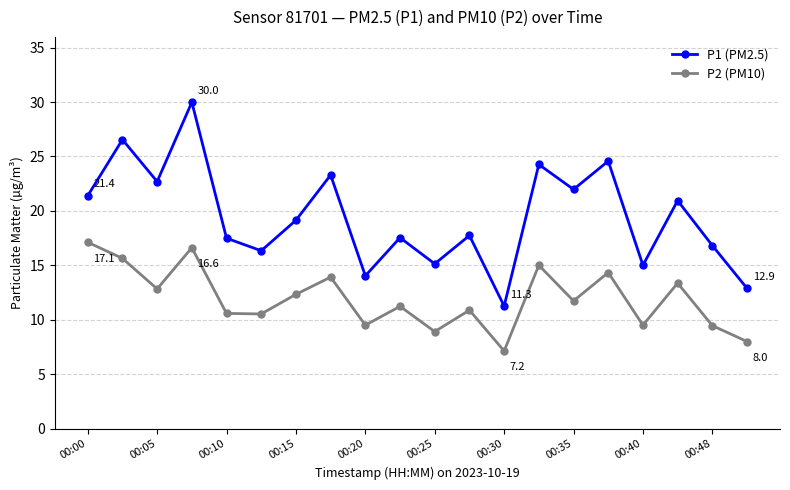

Which series has the largest total across all categories?

P1 (PM2.5)